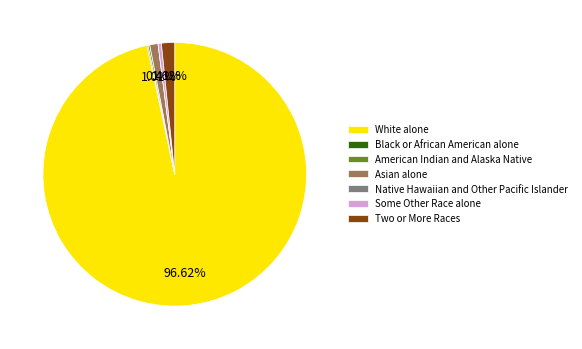

Does any single category account for the majority?

Yes